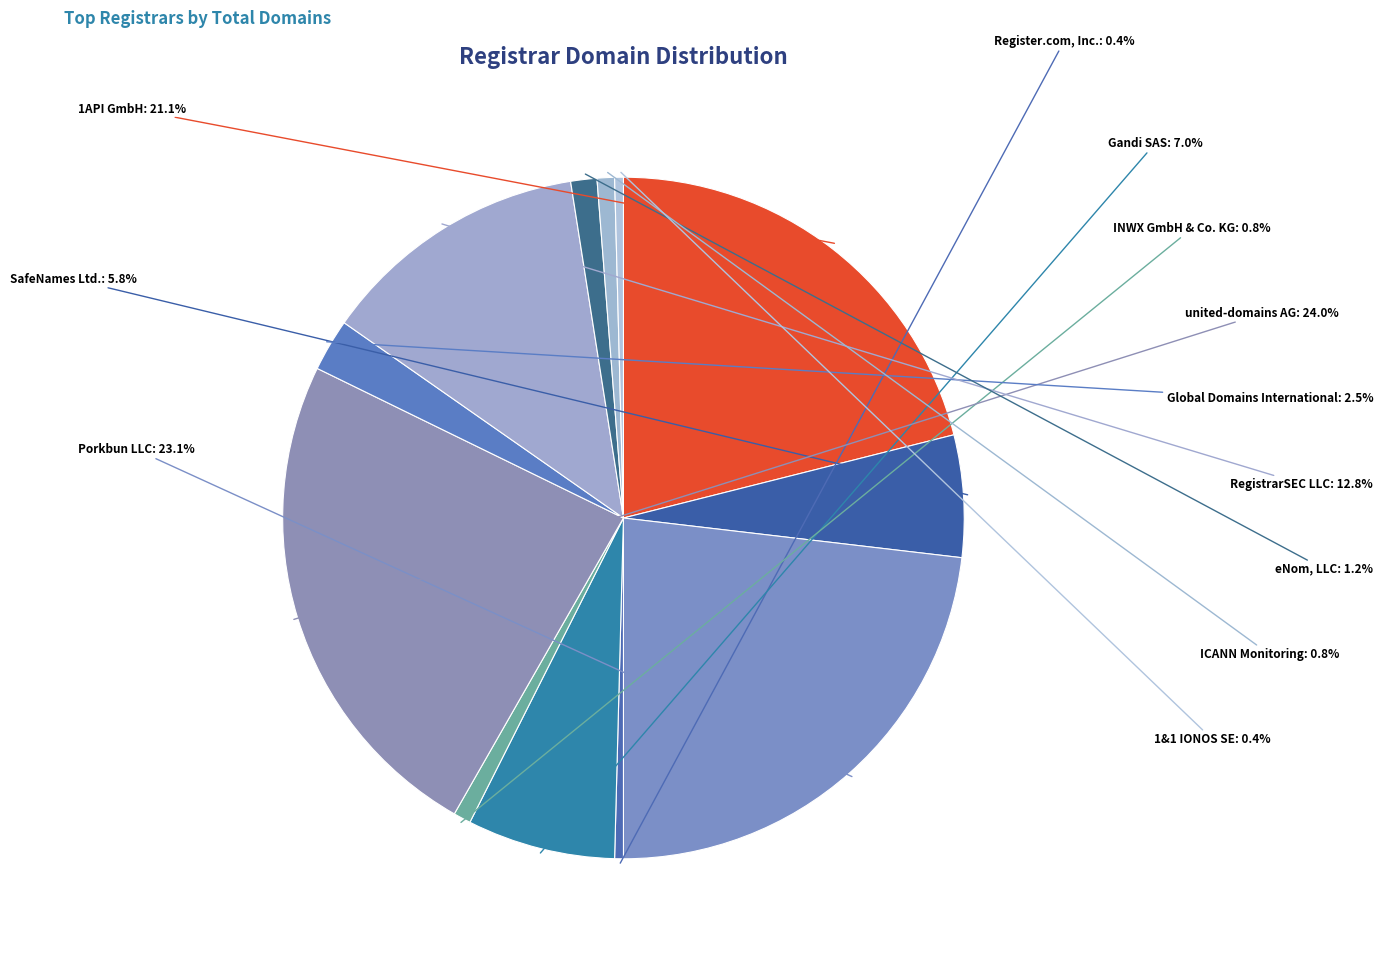

Does 1API GmbH represent more than half of the total?

No